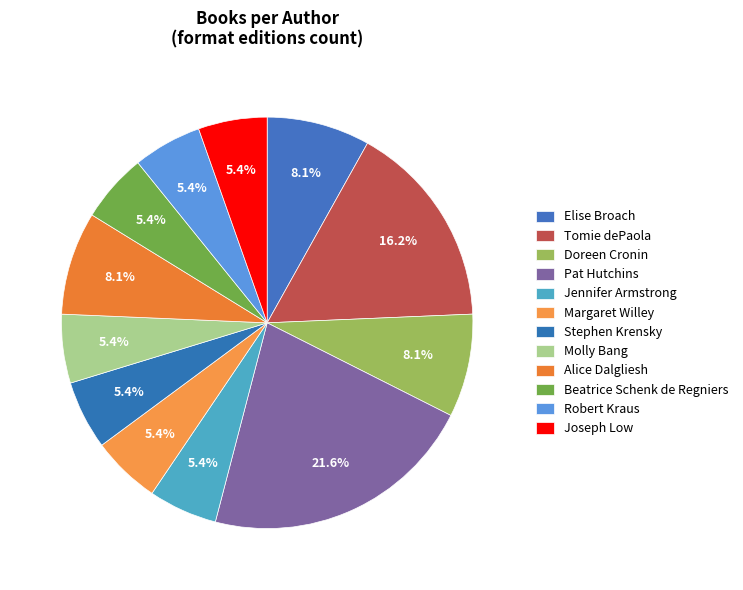

Which category has the biggest portion of the pie?

Pat Hutchins